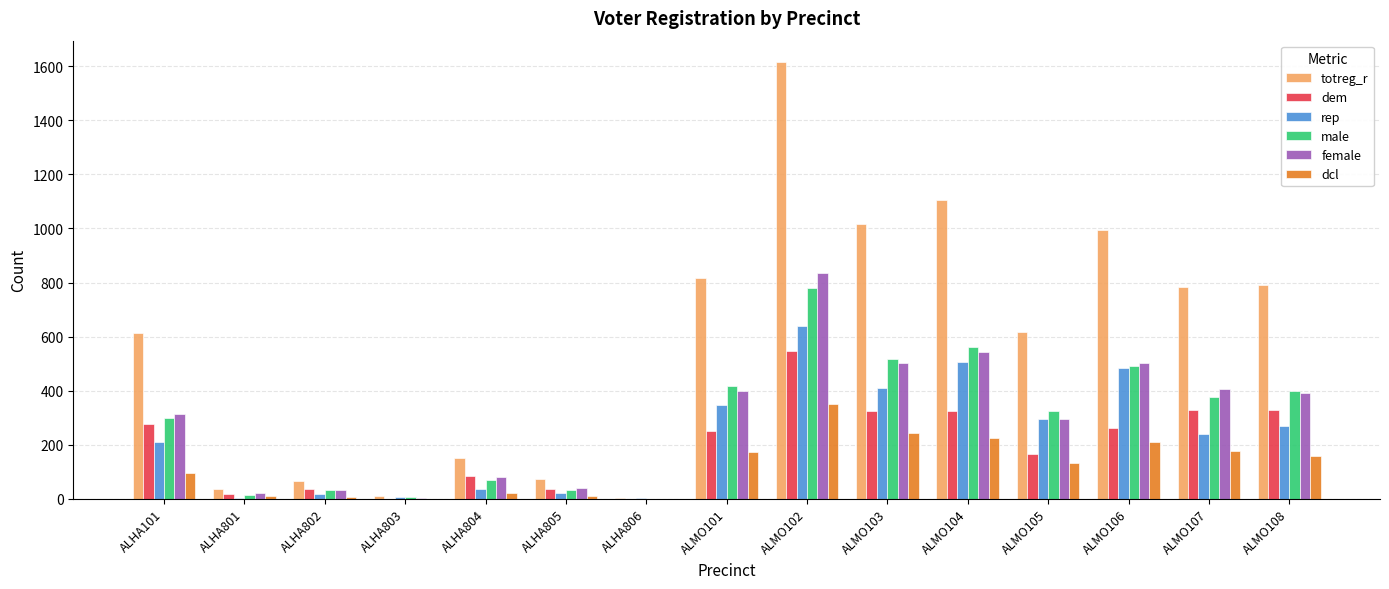

What is the average value of the rep series?

233